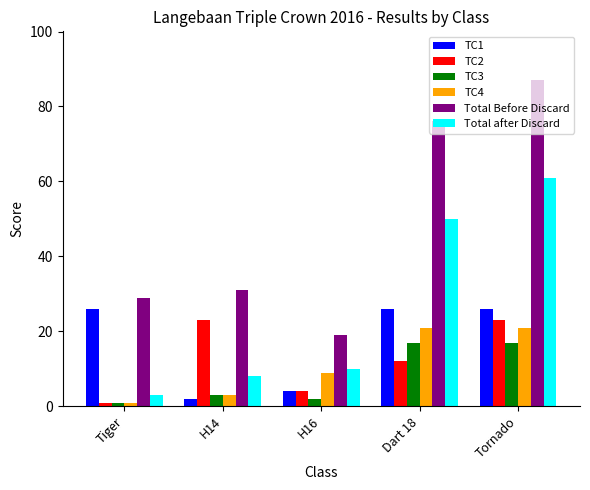

How many data points in Total after Discard are less than 10?

2